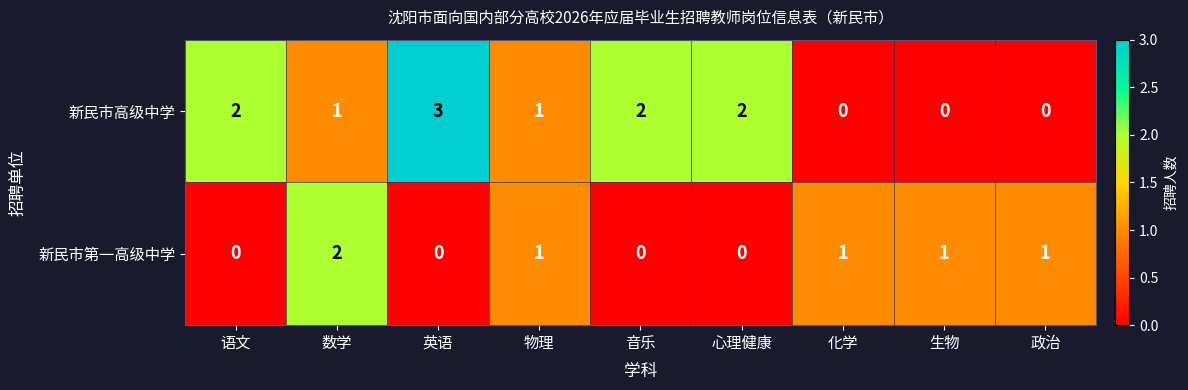

What is the sum of the 新民市第一高级中学 values at 数学 and 政治?

3